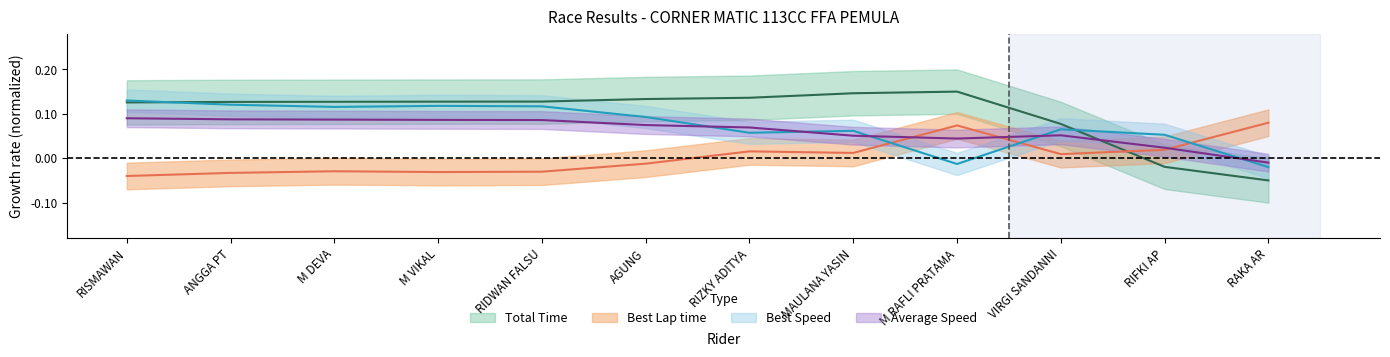

What is the spread (max minus min) of values at M VIKAL?

0.2